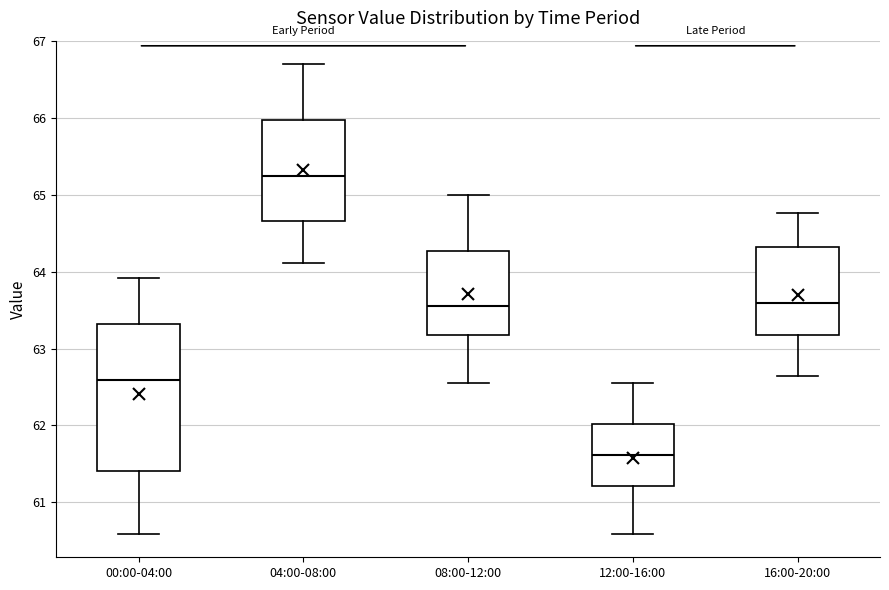

Which box's median line is the highest?

04:00-08:00